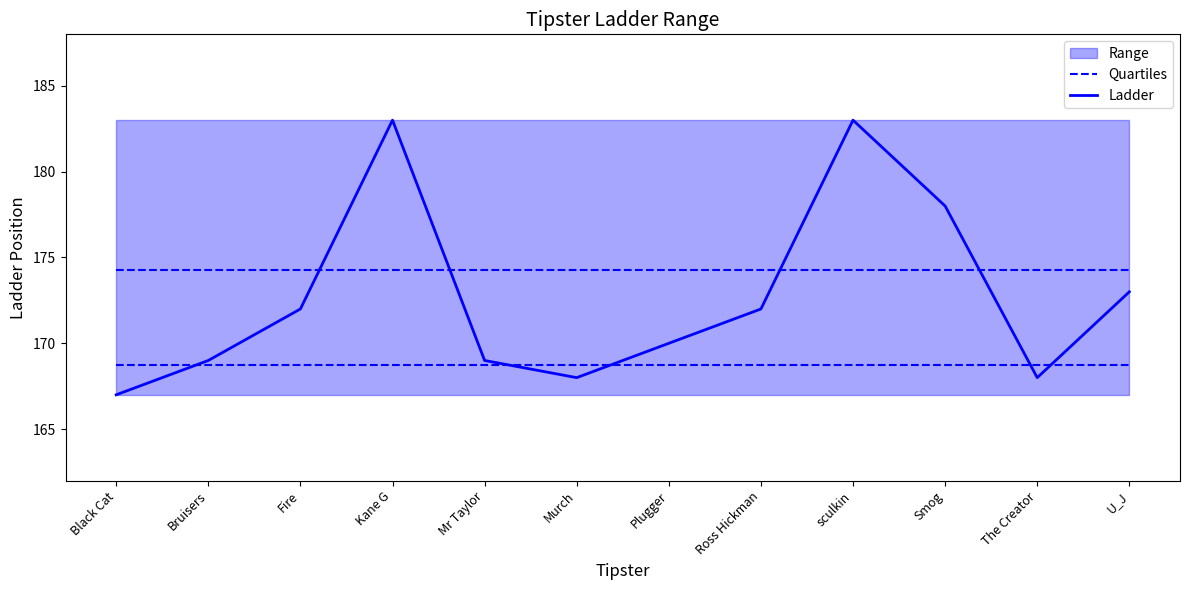

What is the minimum value shown in the chart?

167.0